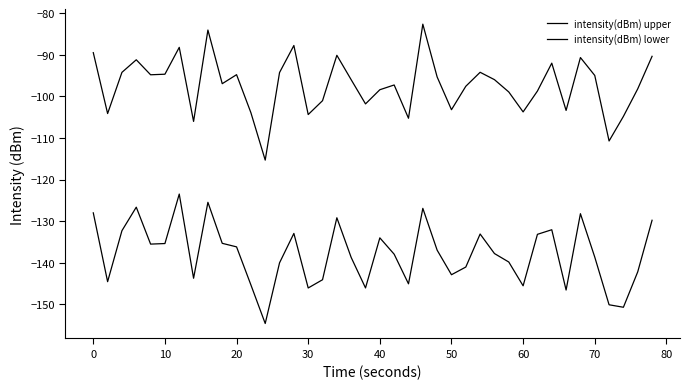

True or false: intensity(dBm) upper and intensity(dBm) lower intersect in this chart.

False